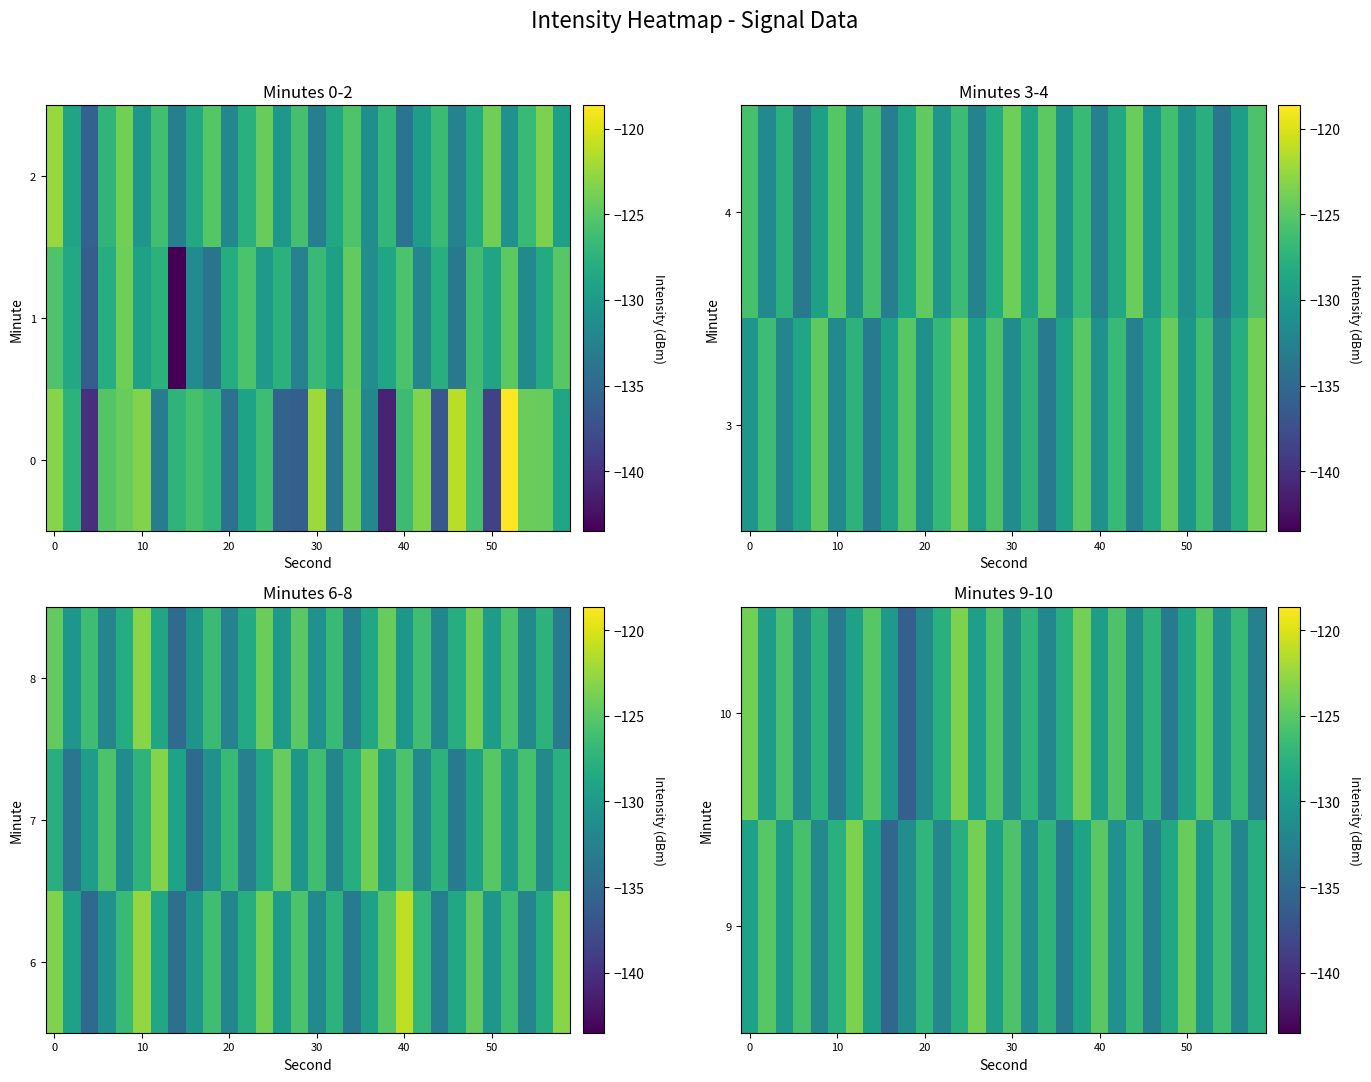

How many data points does each series have?

30